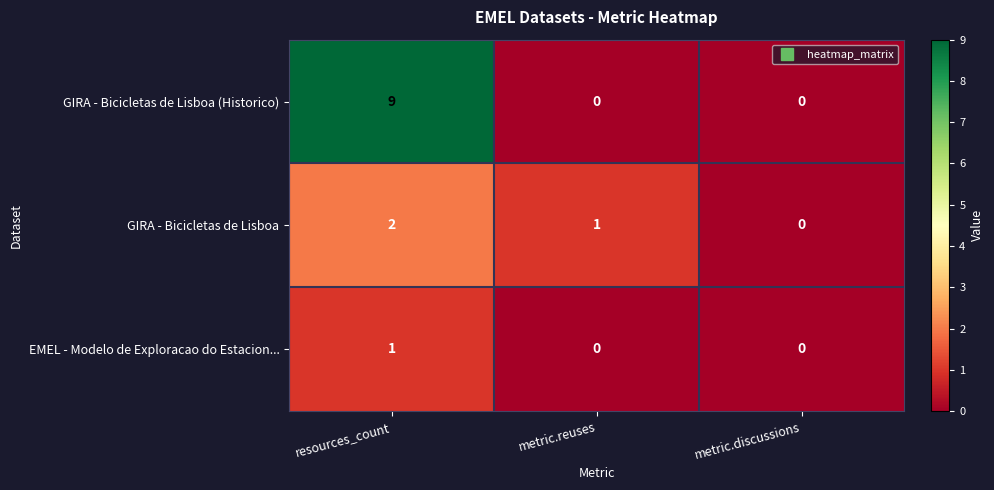

Which series has the largest total across all categories?

GIRA - Bicicletas de Lisboa (Historico)